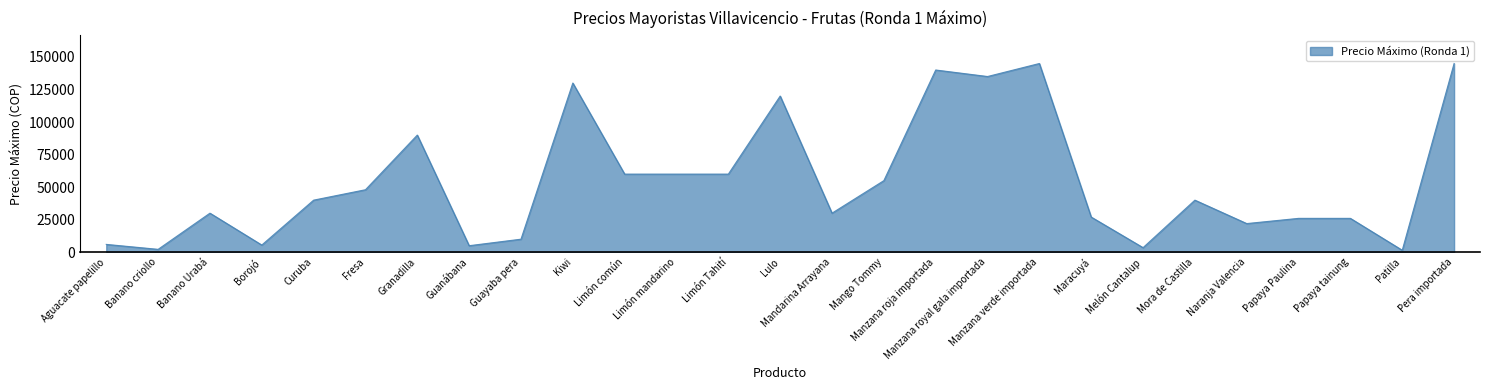

What is the change in value from Manzana verde importada to Mora de Castilla?

-105000